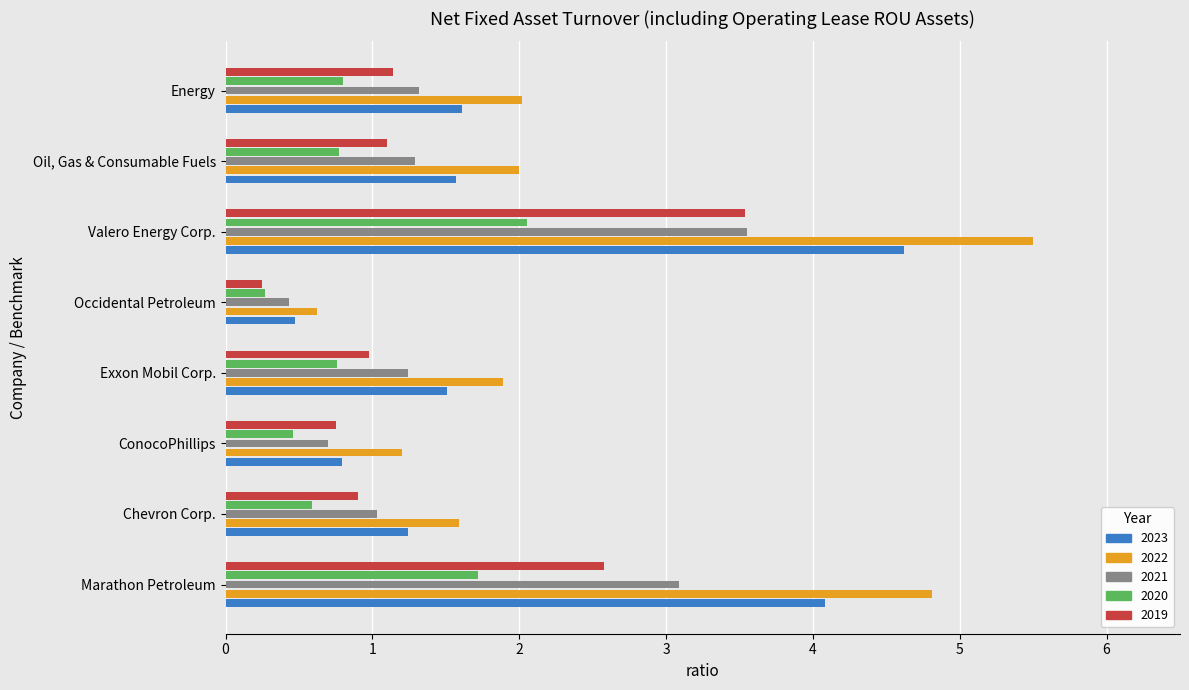

Which series has the largest total across all categories?

2022